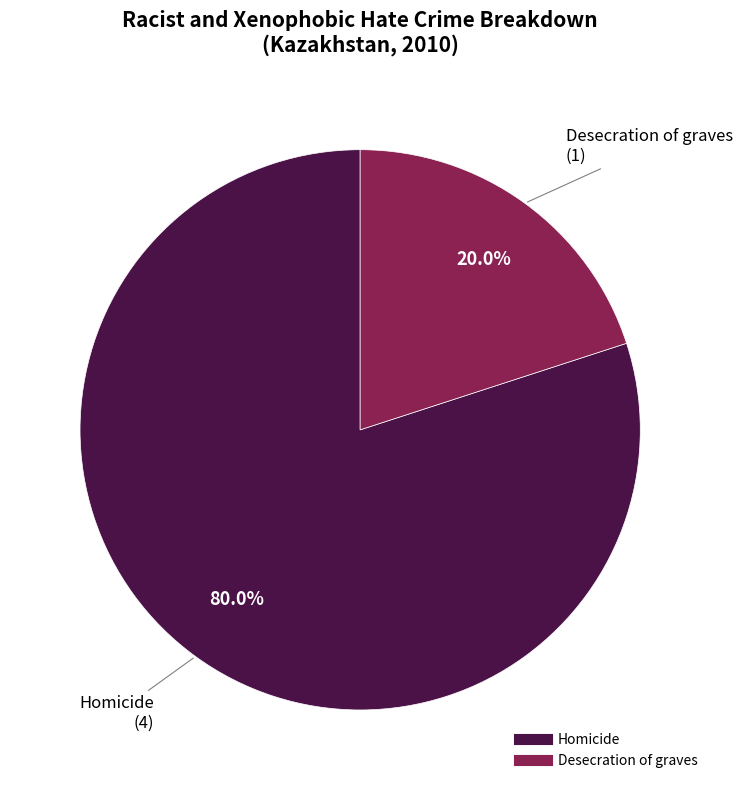

How many slices are in this pie chart?

2